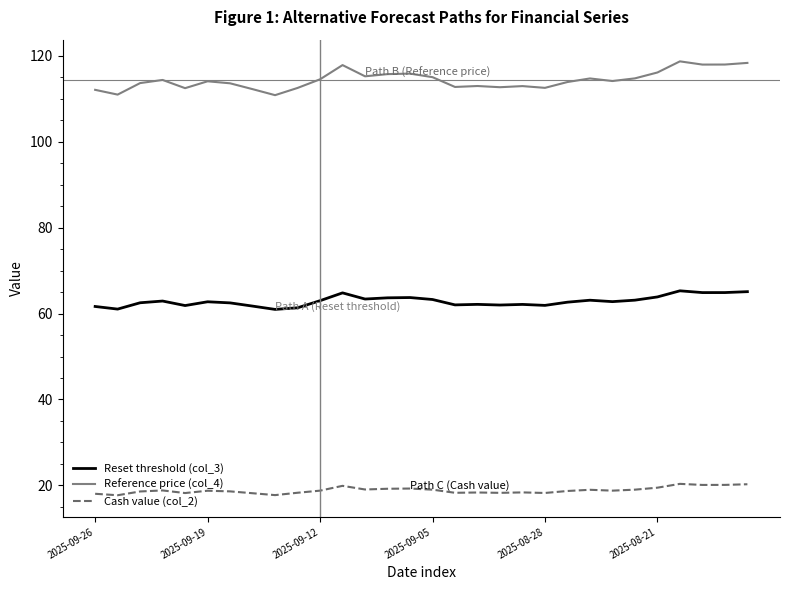

True or false: Reset threshold (col_3) and Reference price (col_4) intersect in this chart.

False